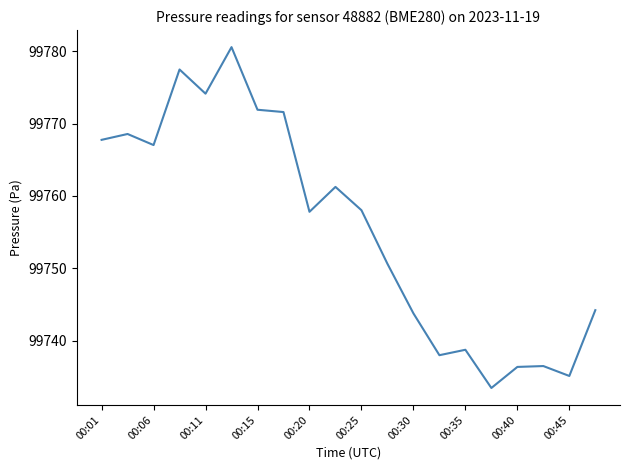

What is the difference between the maximum and minimum values?

47.1